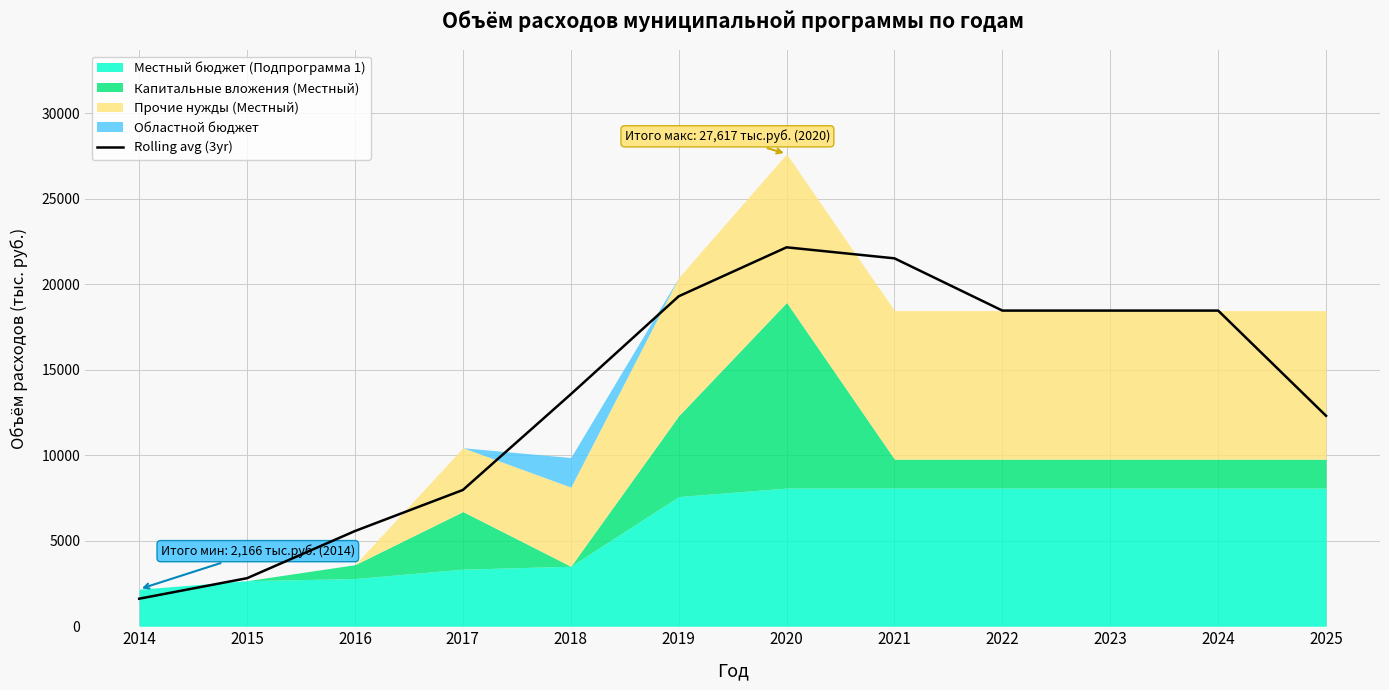

What is the change in value from 2014 to 2019?

+17679.7